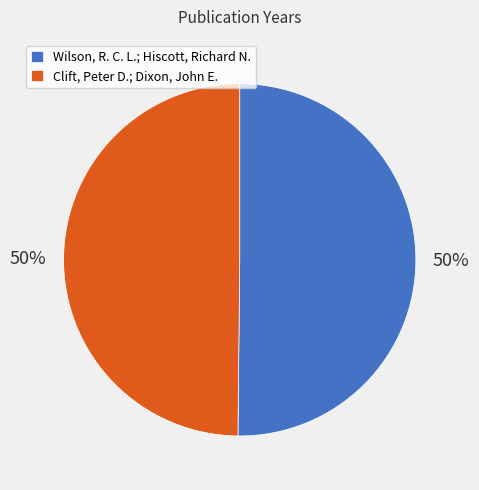

To the nearest percent, what is the combined percentage of Wilson, R. C. L.; Hiscott, Richard N. and Clift, Peter D.; Dixon, John E.?

100%